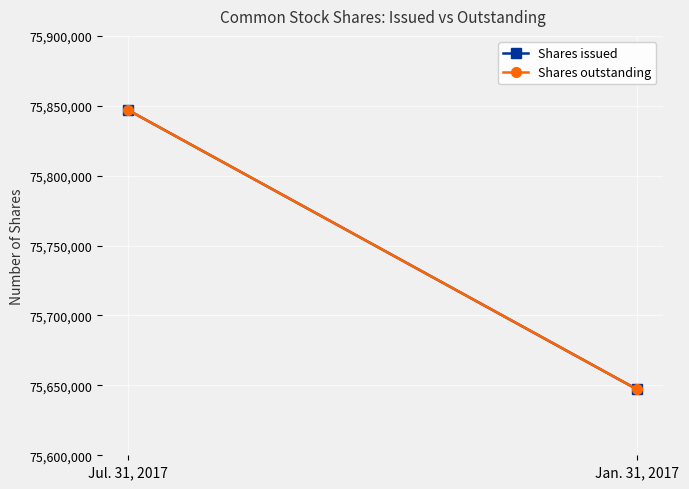

Is it true that Shares outstanding equals 34942008 at Jan. 31, 2017?

False